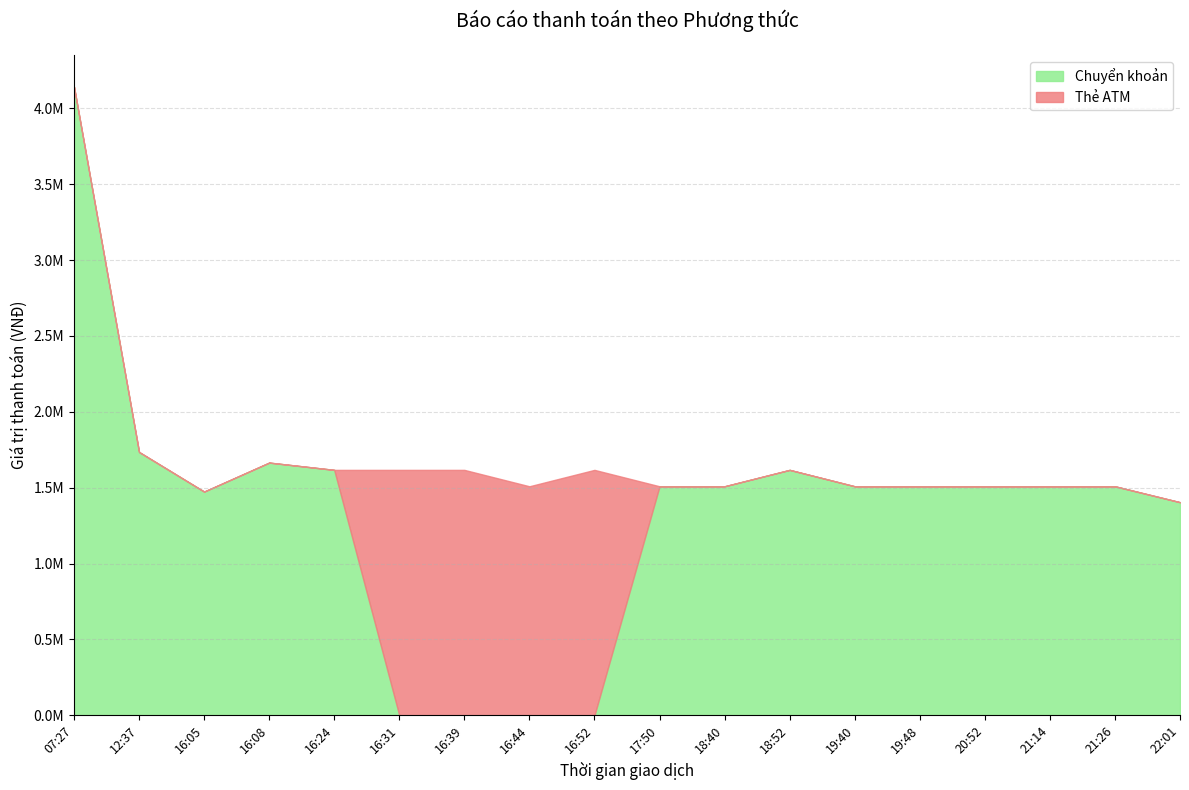

At which category does Chuyển khoản reach its first local peak?

16:08